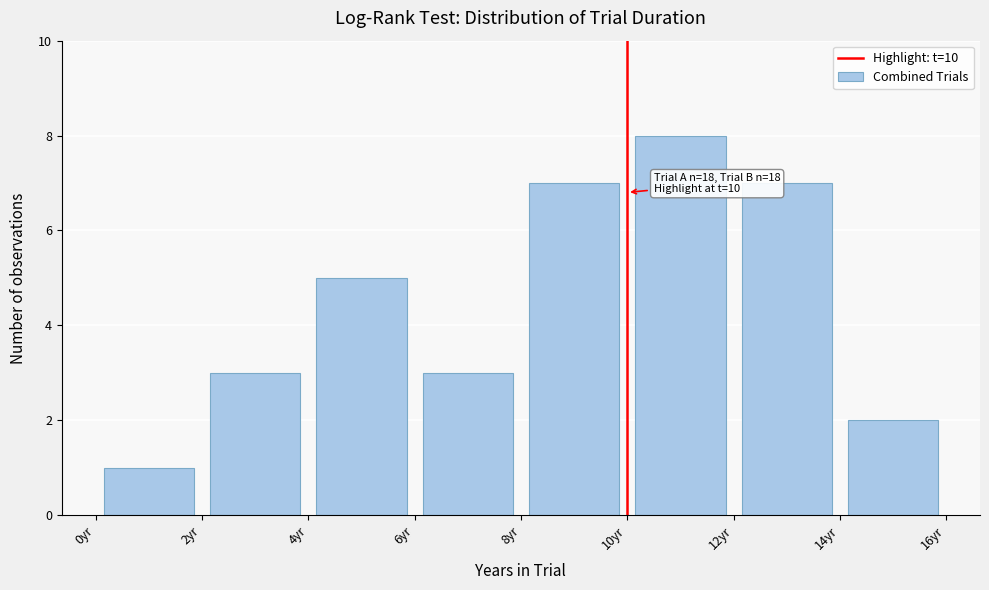

Over which range of the x-axis is the bar tallest?

10 to 12